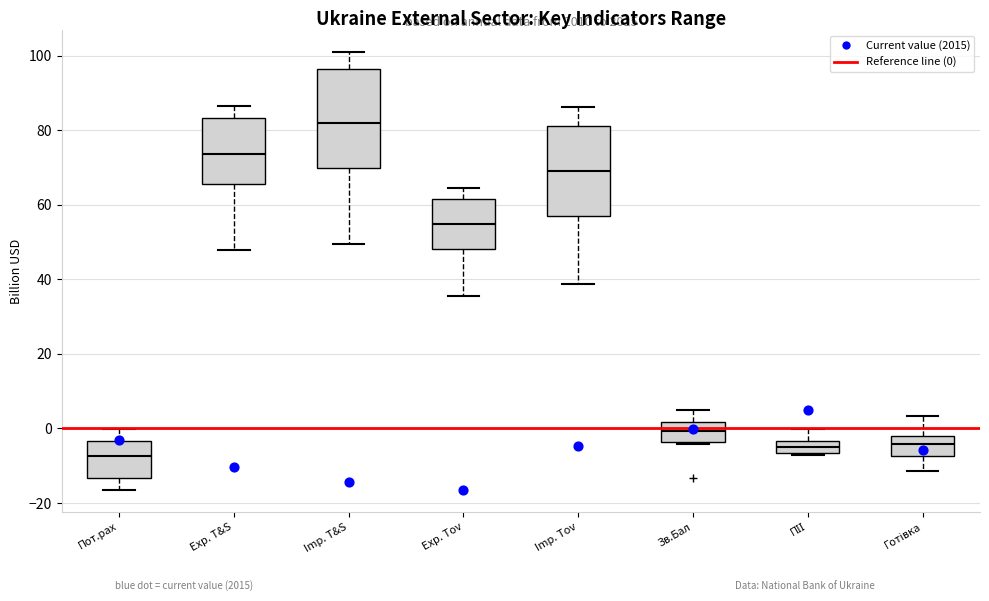

Which box is the tallest, from its lower edge to its upper edge?

Imp. T&S